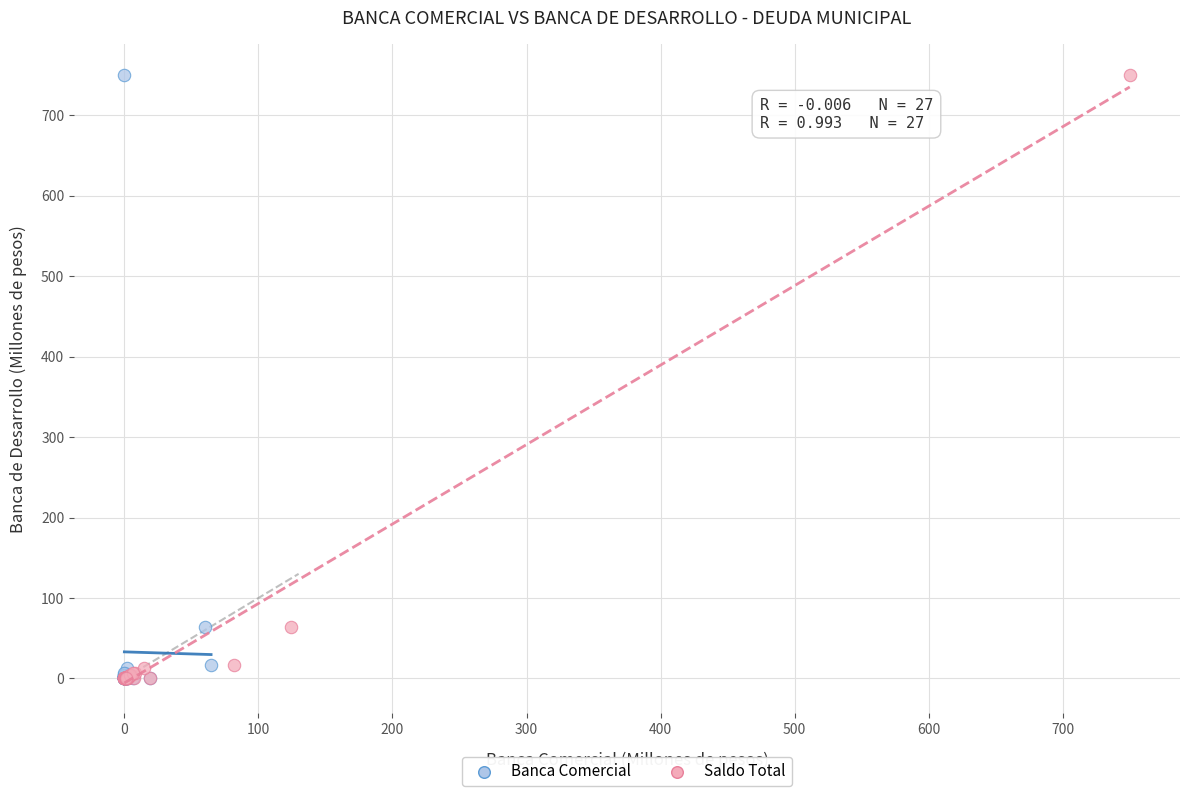

What are all the series names shown in the legend?

Banca Comercial, Saldo Total